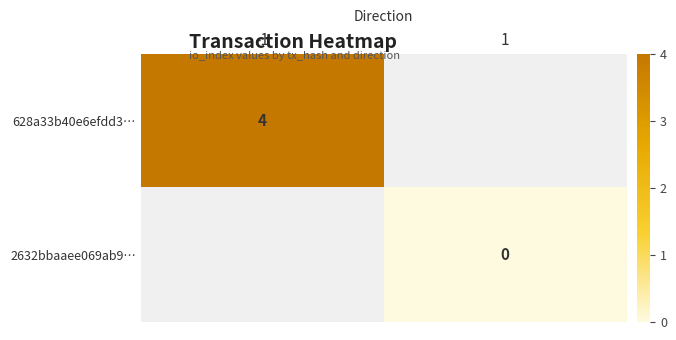

The value of 628a33b40e6efdd3… at -1 is 1. True or false?

False